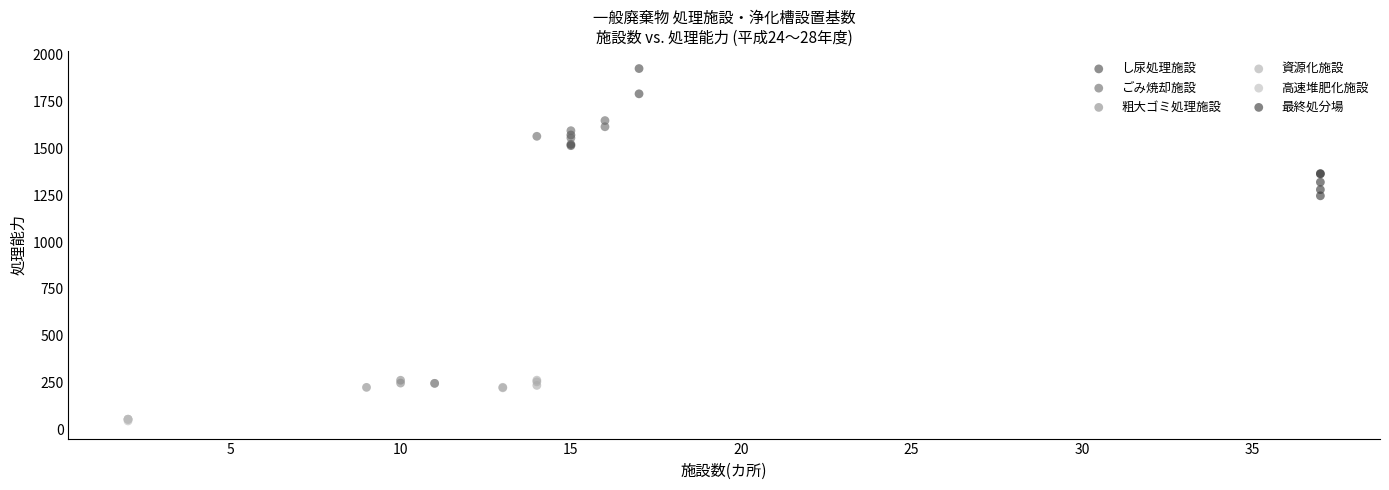

Which series reaches the maximum Y coordinate?

し尿処理施設